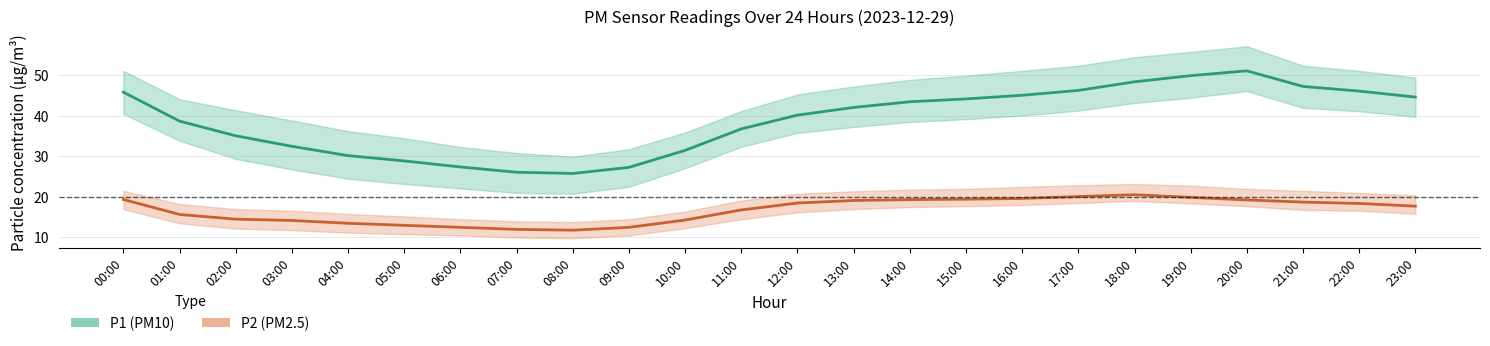

At which label does P1 (PM10) reach its minimum?

08:00